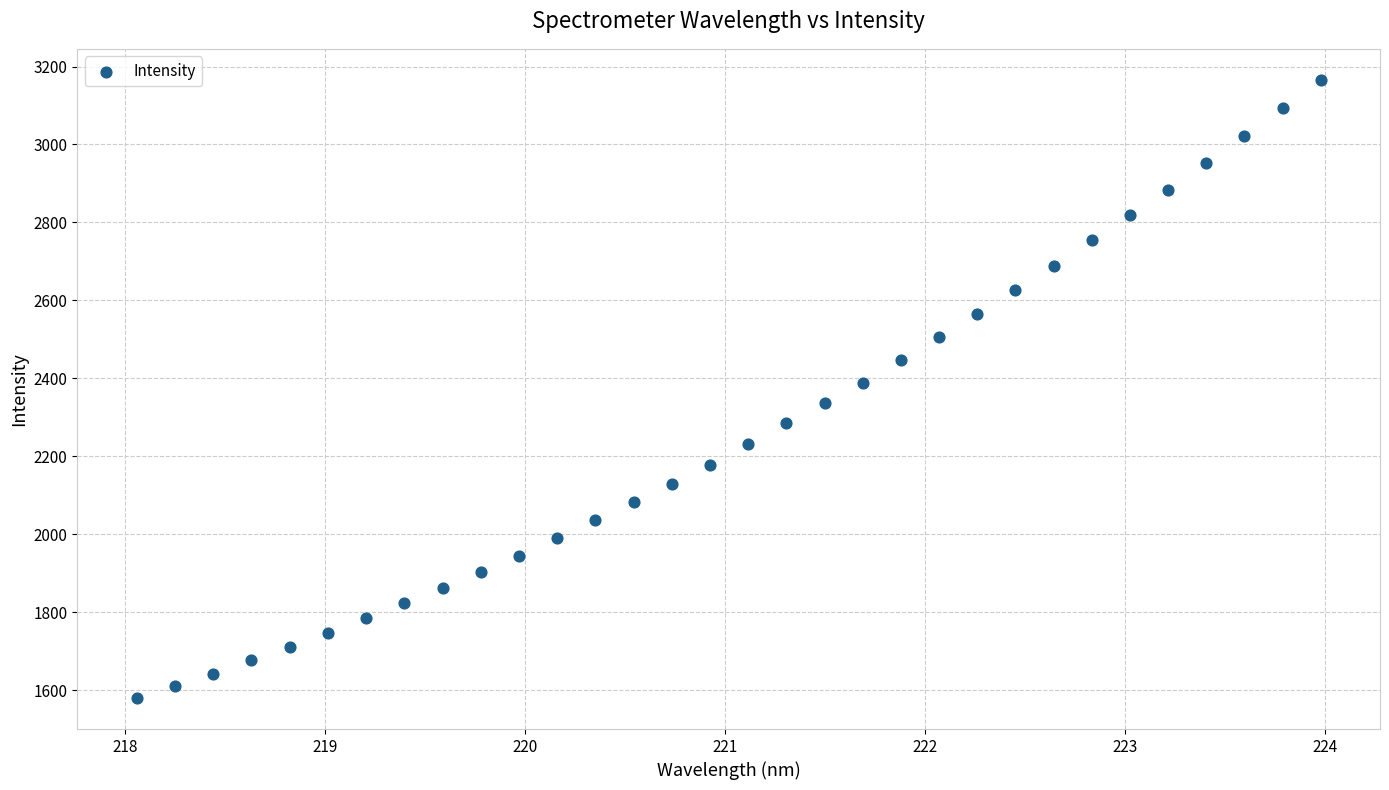

What is the range of Y values (max minus min)?

1586.8